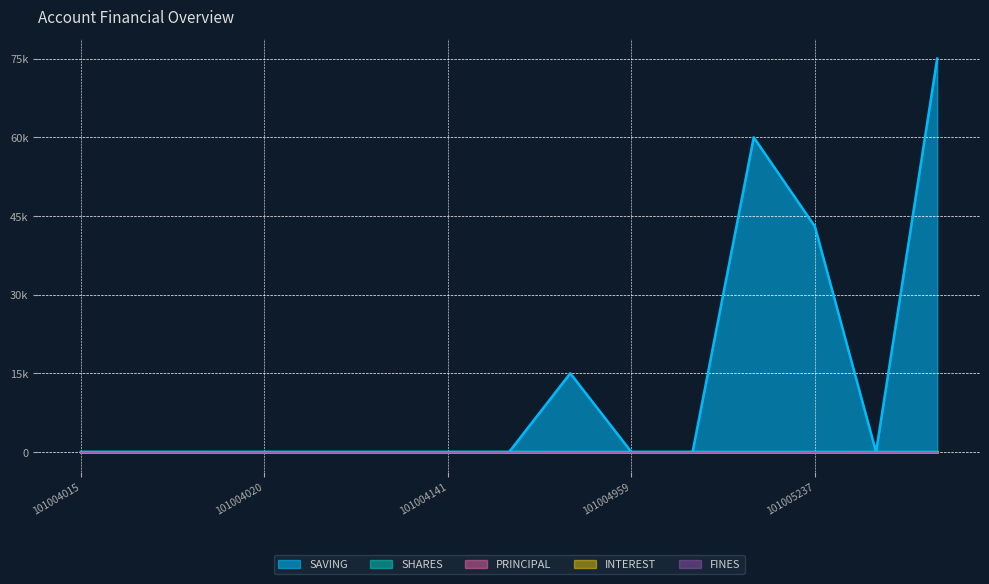

What is the average value of the SAVING series?

12867